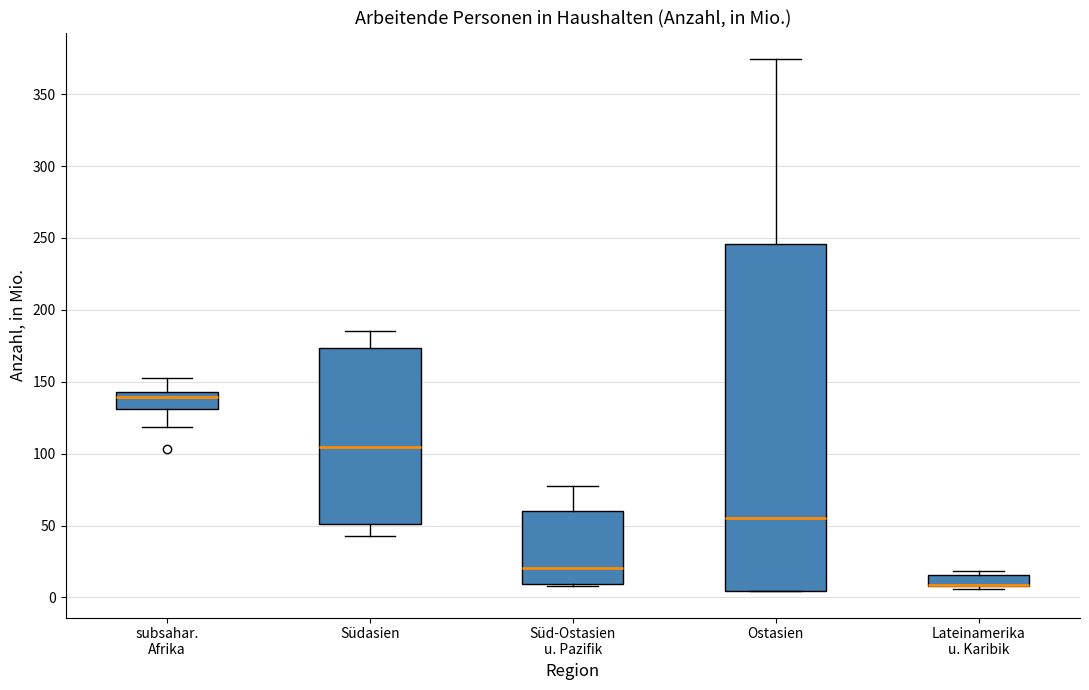

Which box is the tallest, from its lower edge to its upper edge?

Ostasien